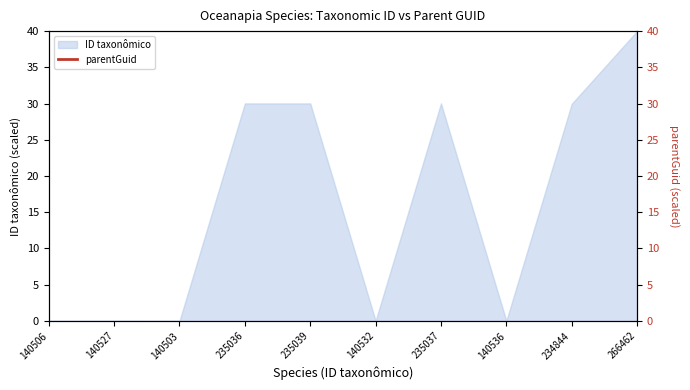

Which category has the highest value in the ID taxonômico series?

266462